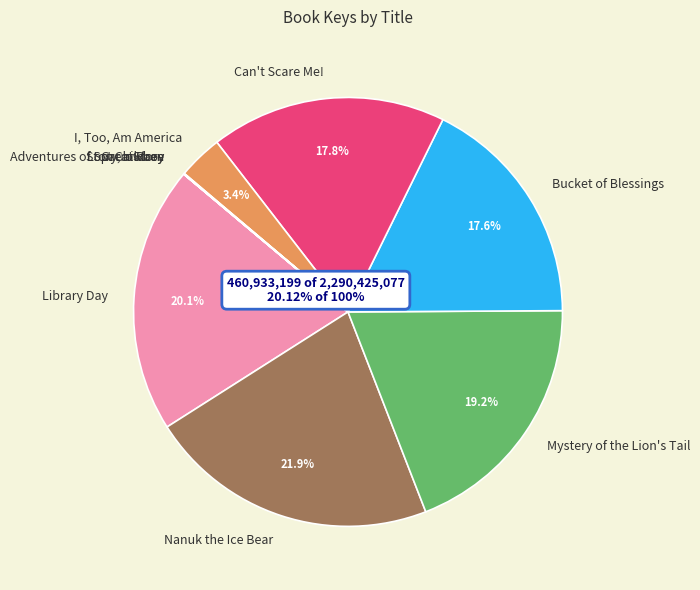

Which category has the smallest portion of the pie?

Story, a Story